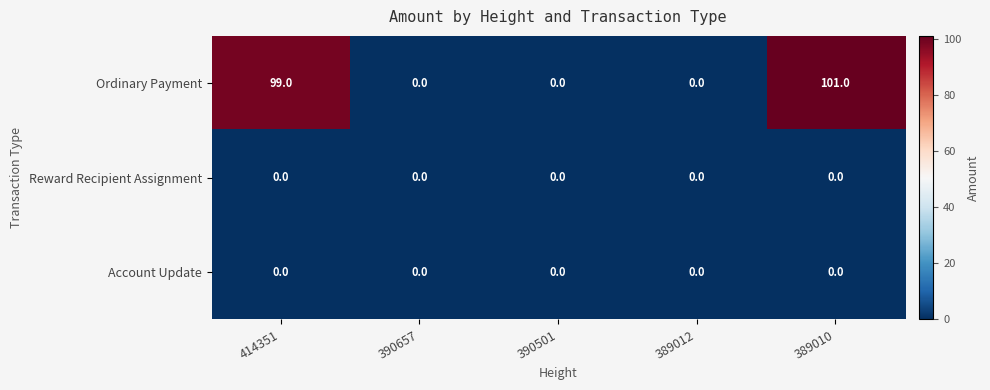

What is the average value of the Ordinary Payment series?

40